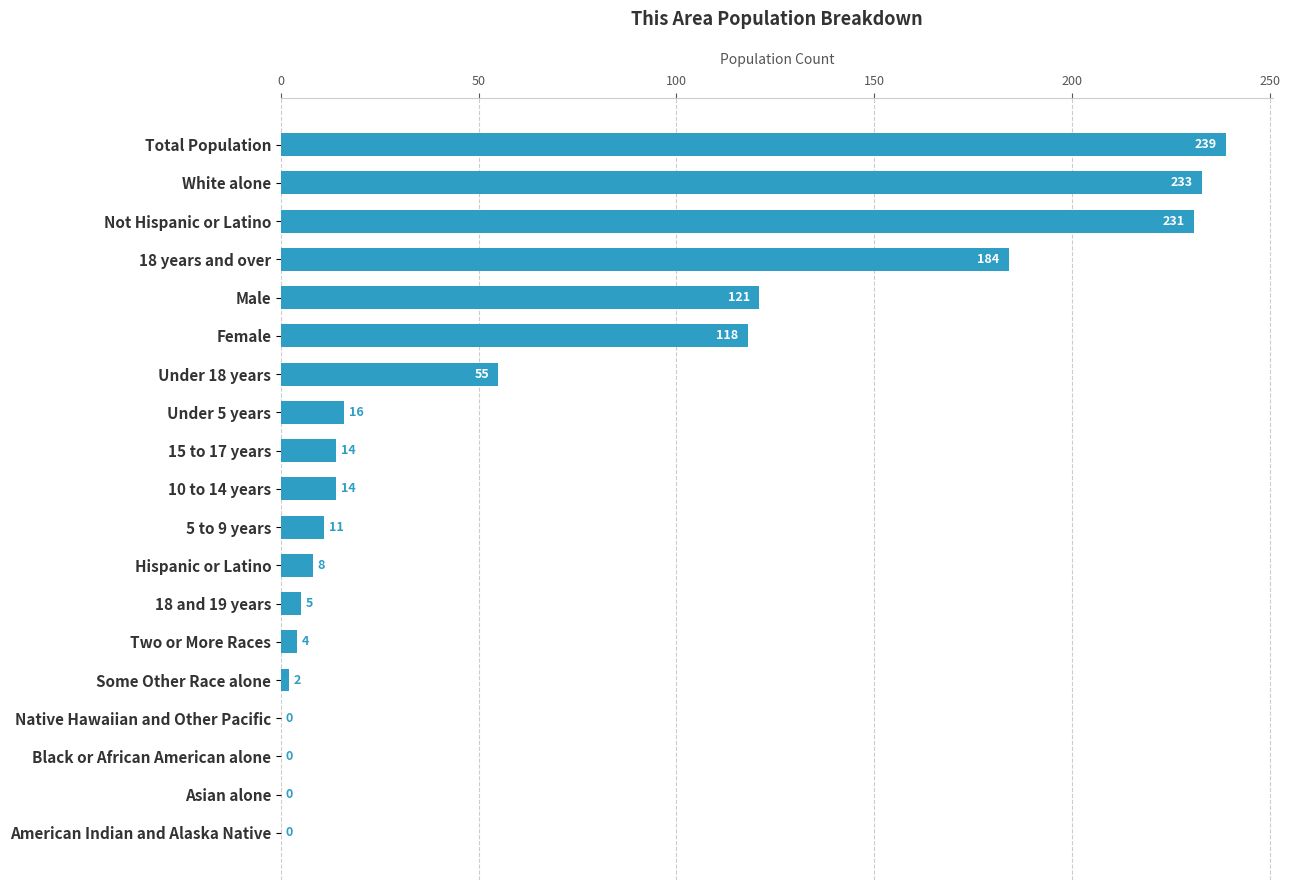

Which category has the highest value across all series?

Total Population